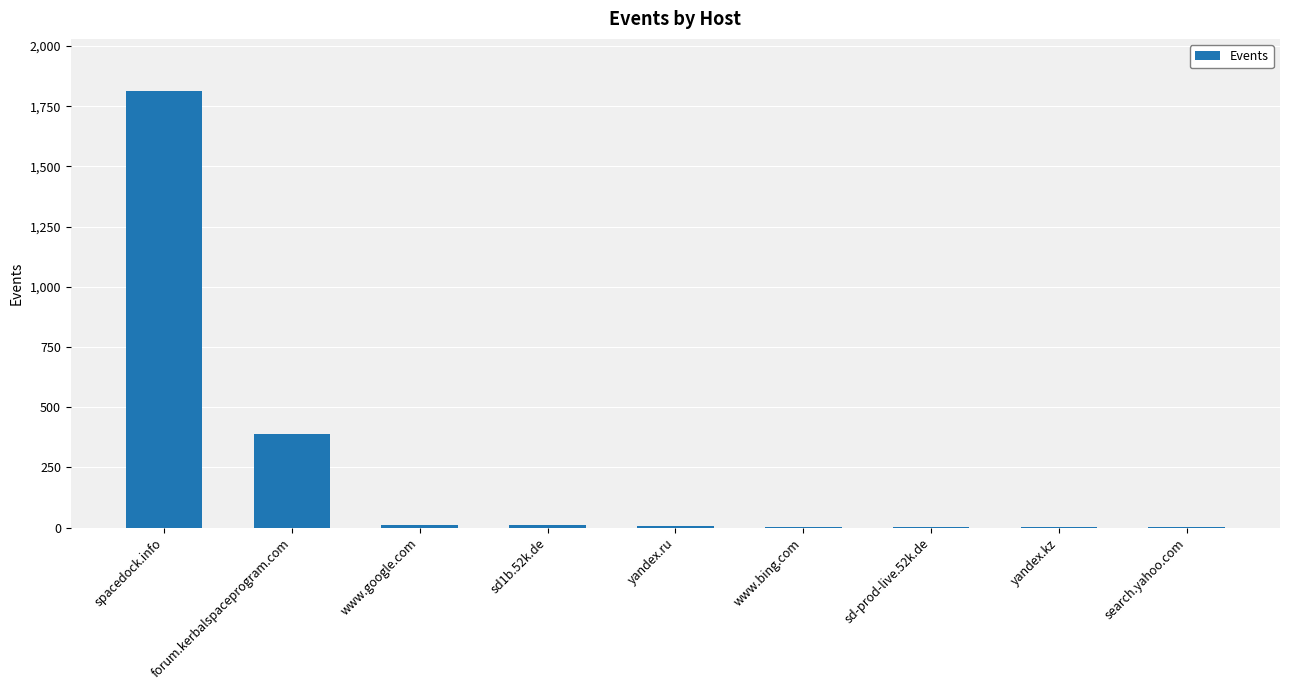

Are the bars grouped side by side (vs. stacked)?

No